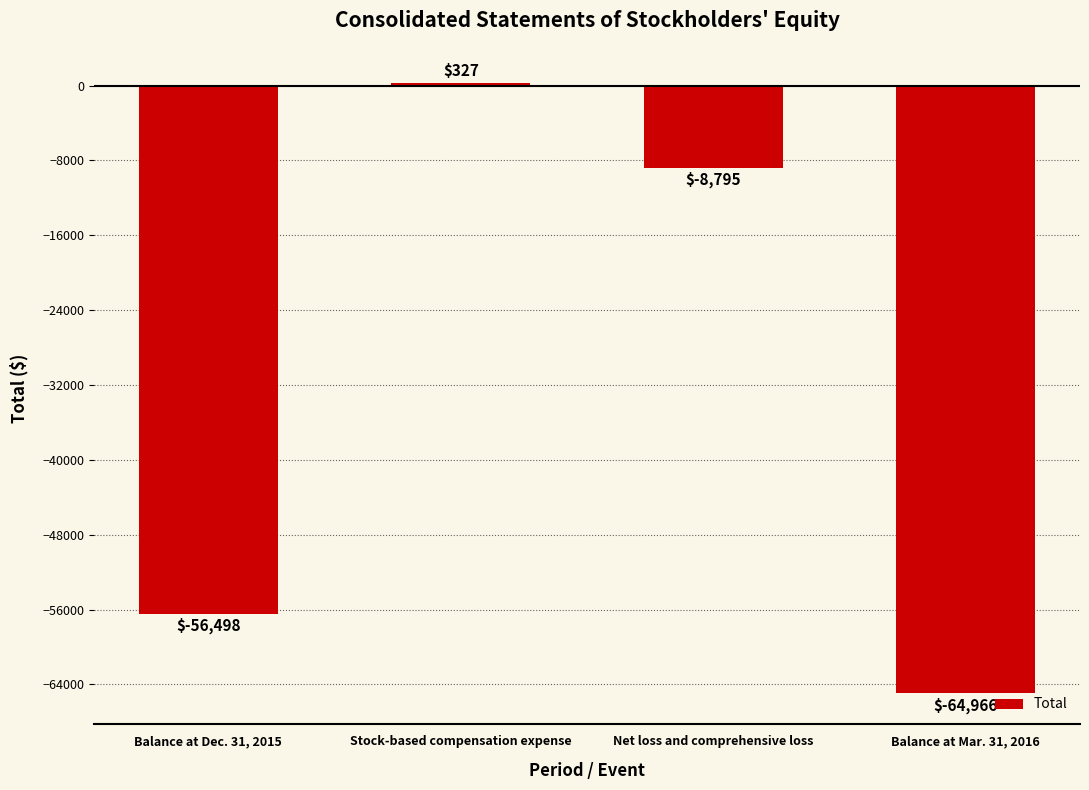

What is the value of the 1st bar from the left?

-56498